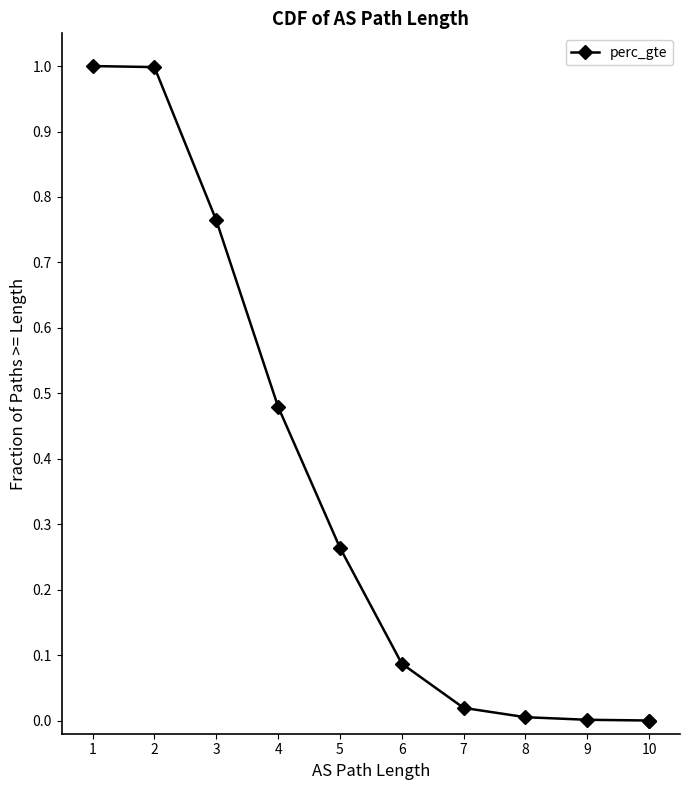

How many values are above zero?

10